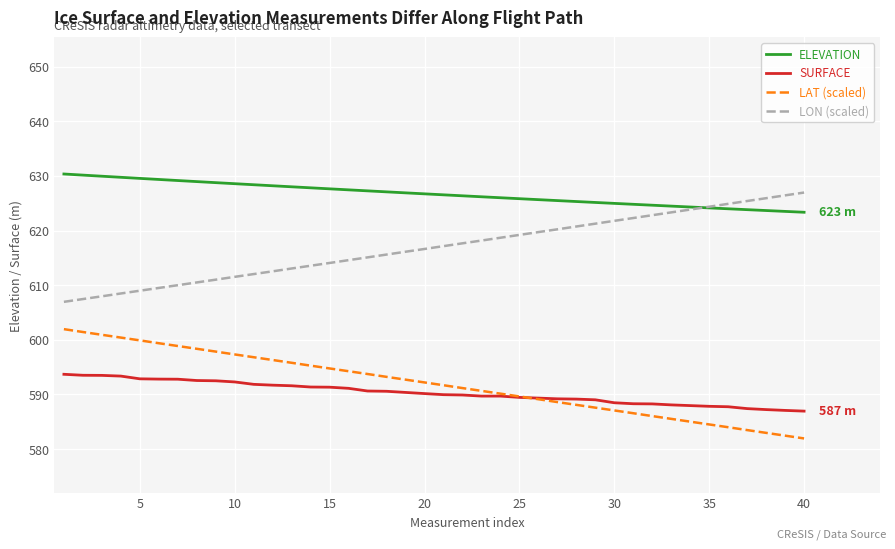

What is the highest value of the ELEVATION series?

630.3